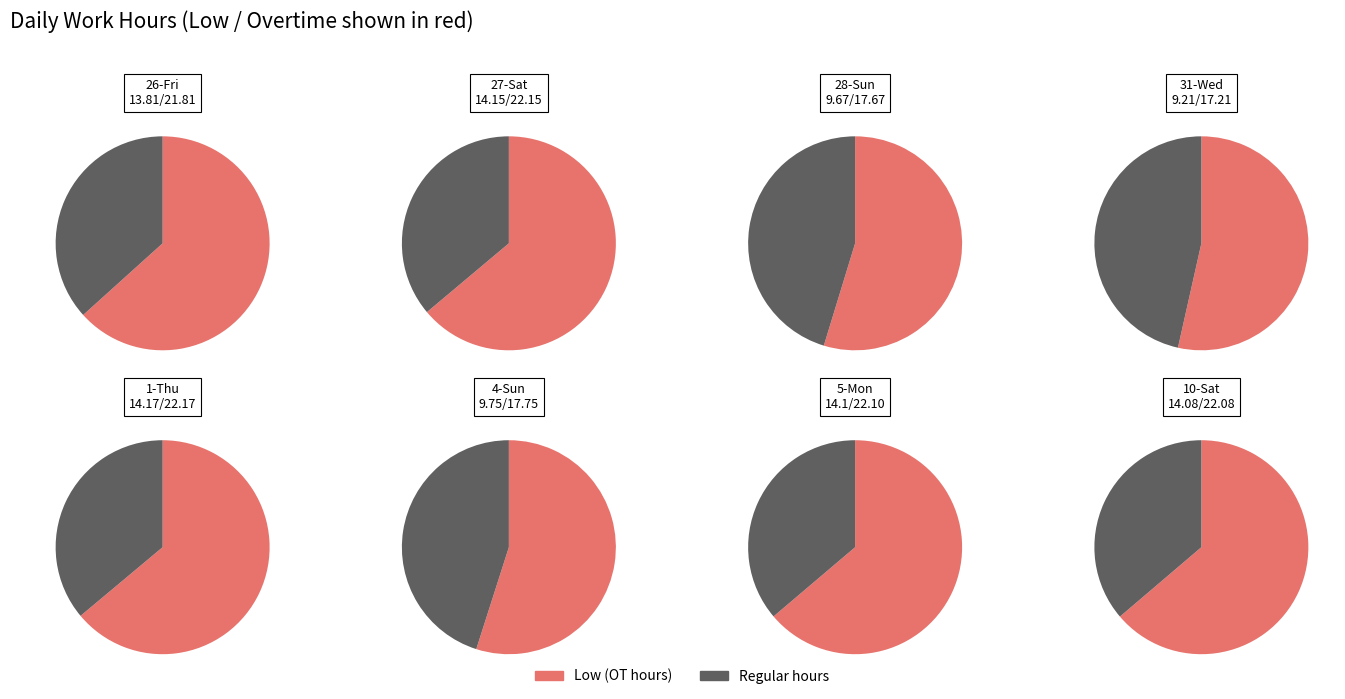

What is the smallest slice in the pie chart?

26-Fri